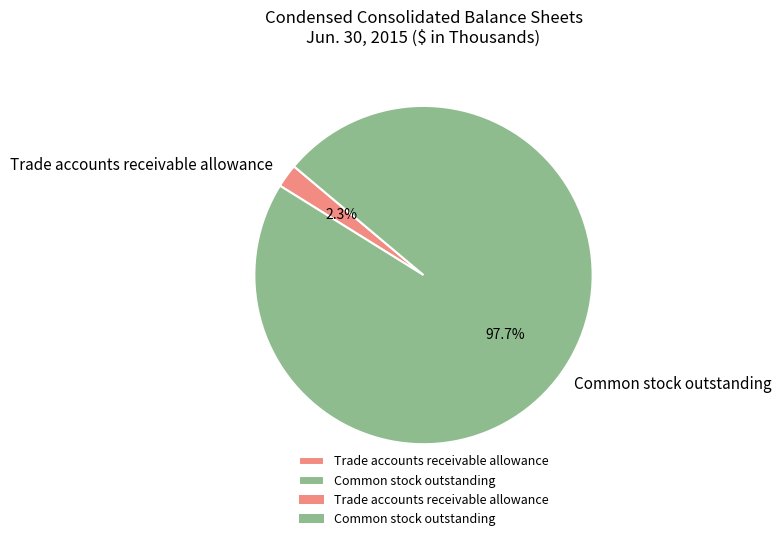

What percentage is the Common stock outstanding slice, to the nearest percent?

98%